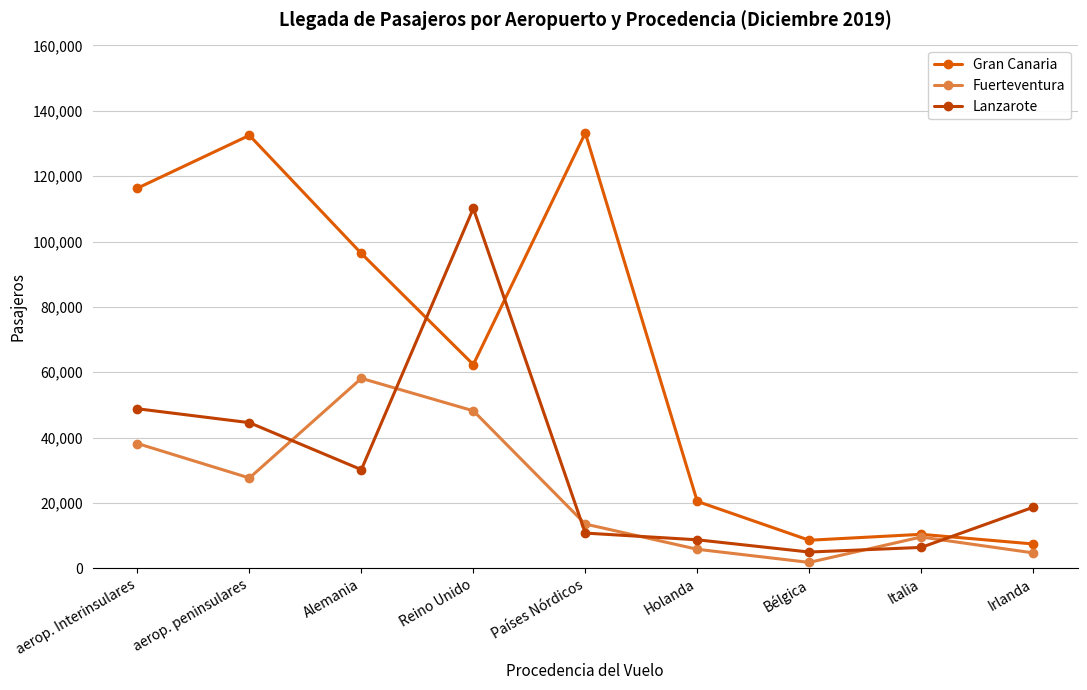

At how many categories does at least one series exceed 87025?

5